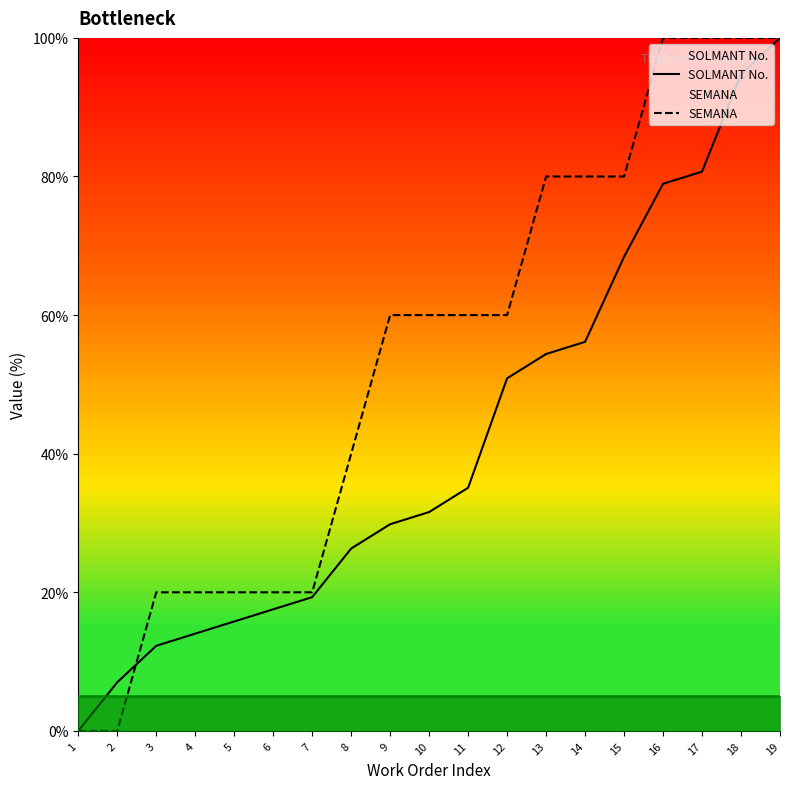

Where does the SEMANA series first go above 60?

13